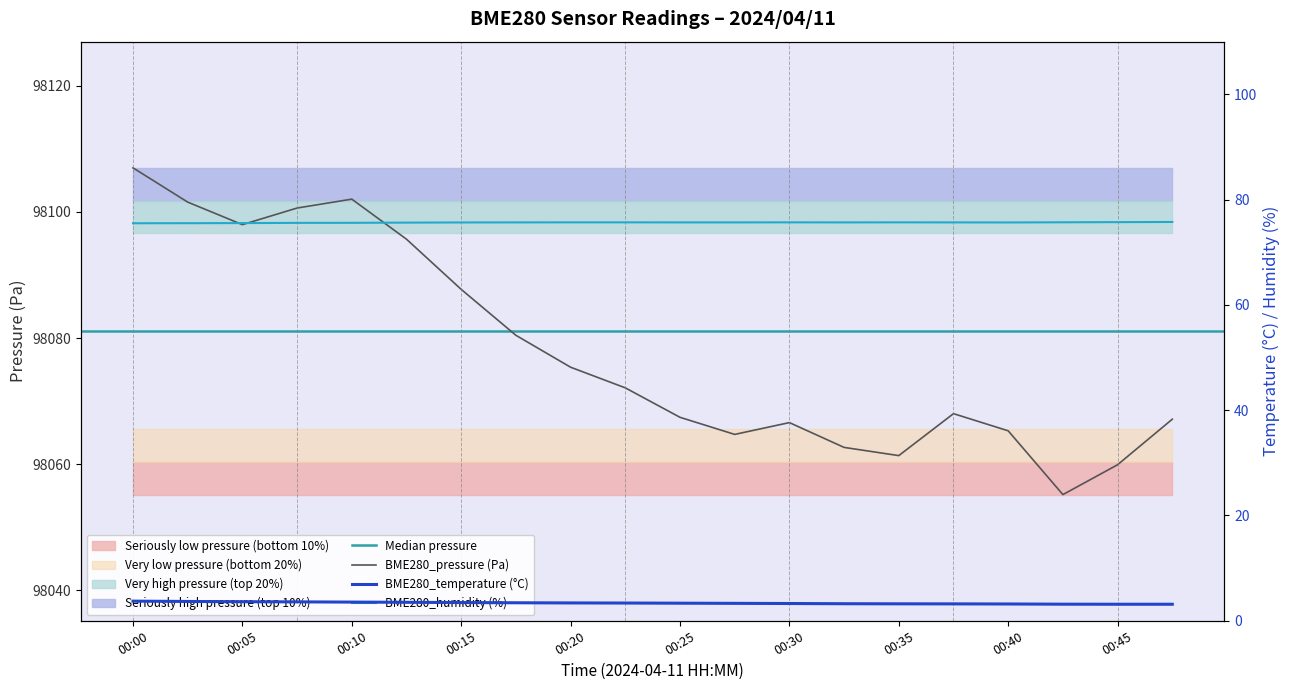

Rank the series at 00:17 from lowest to highest value.

BME280_temperature, BME280_humidity, BME280_pressure